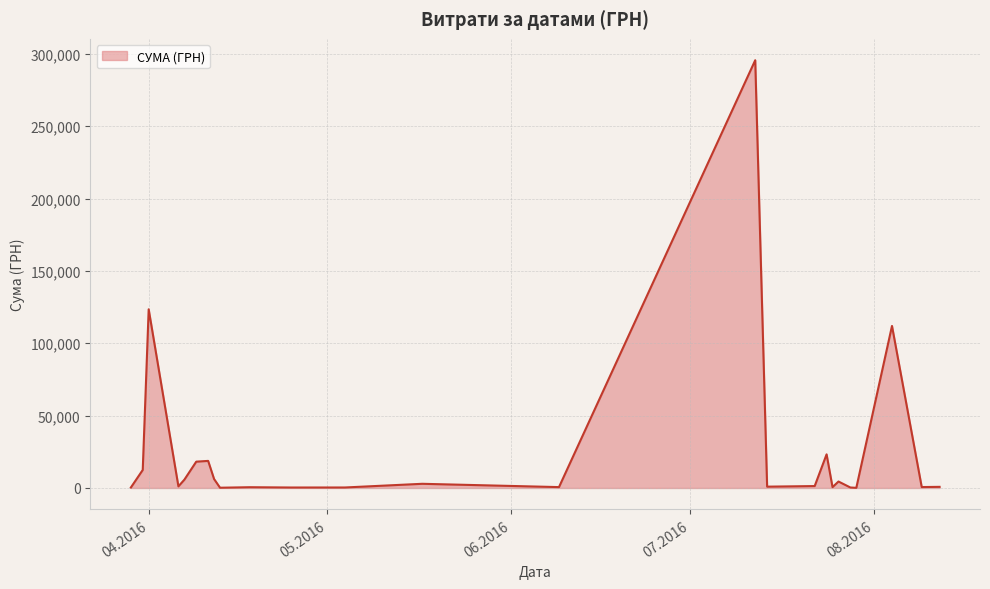

What is the greatest value displayed?

295638.6